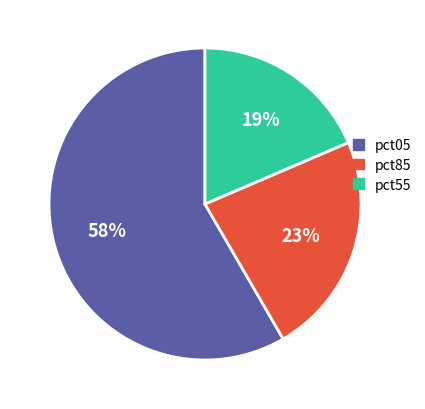

Combined, do pct85 and pct55 account for over 50%?

No